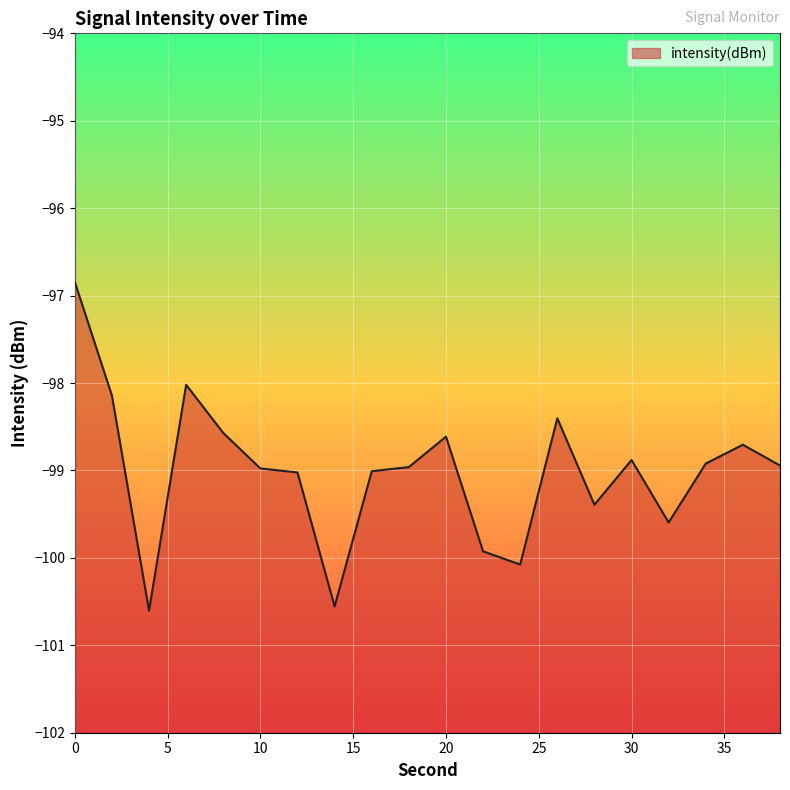

How many values are below -98?

19